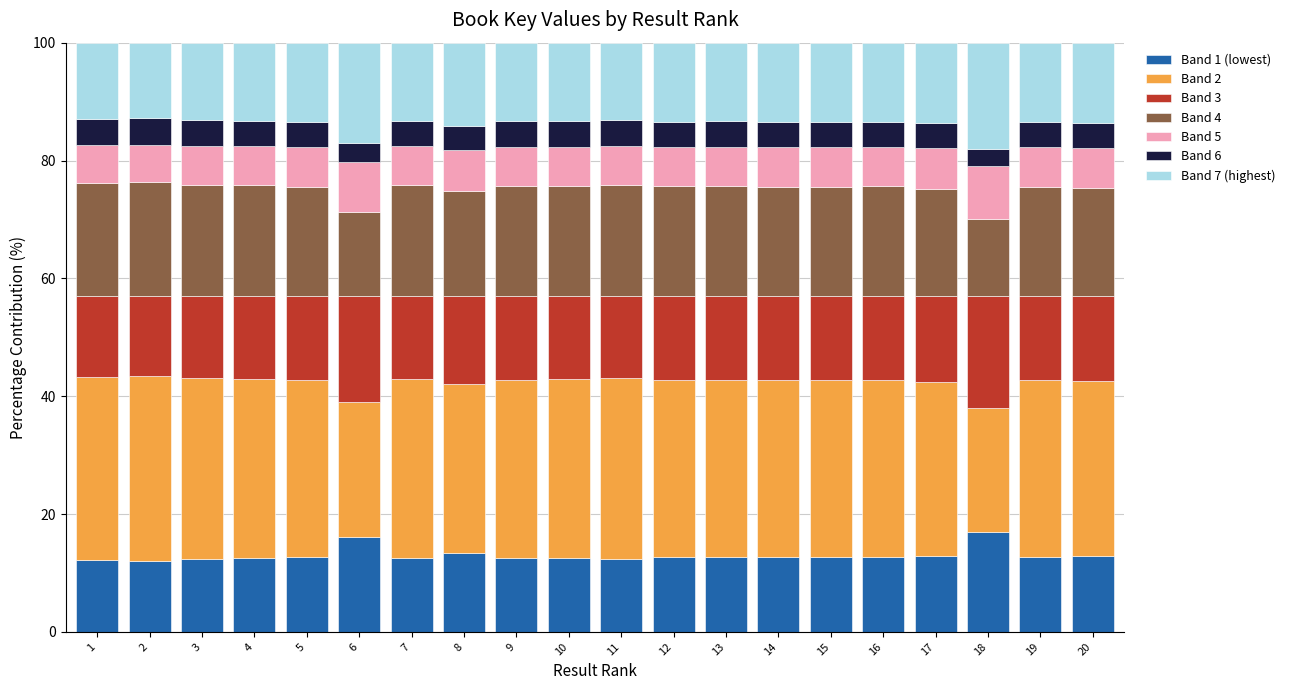

The value of Band 1 (lowest) at 14 is 6.1. True or false?

False